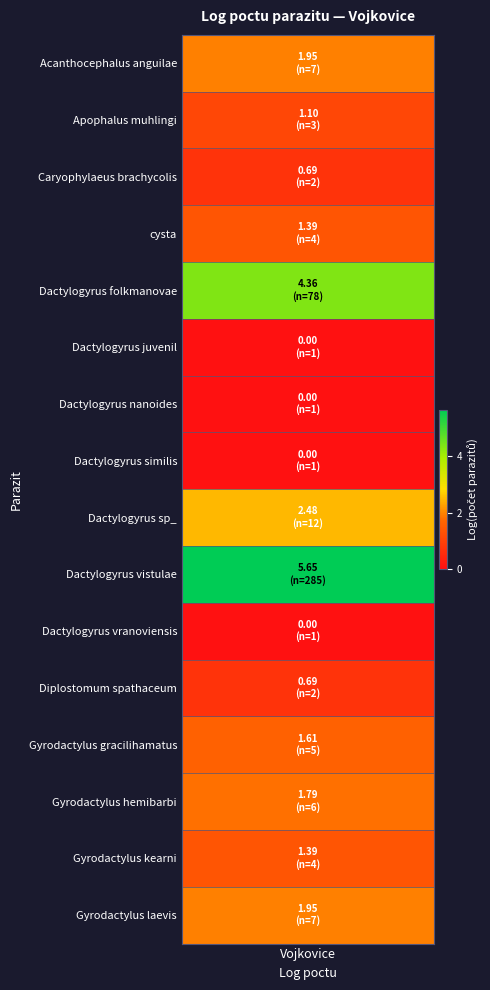

What is the greatest value displayed?

5.7